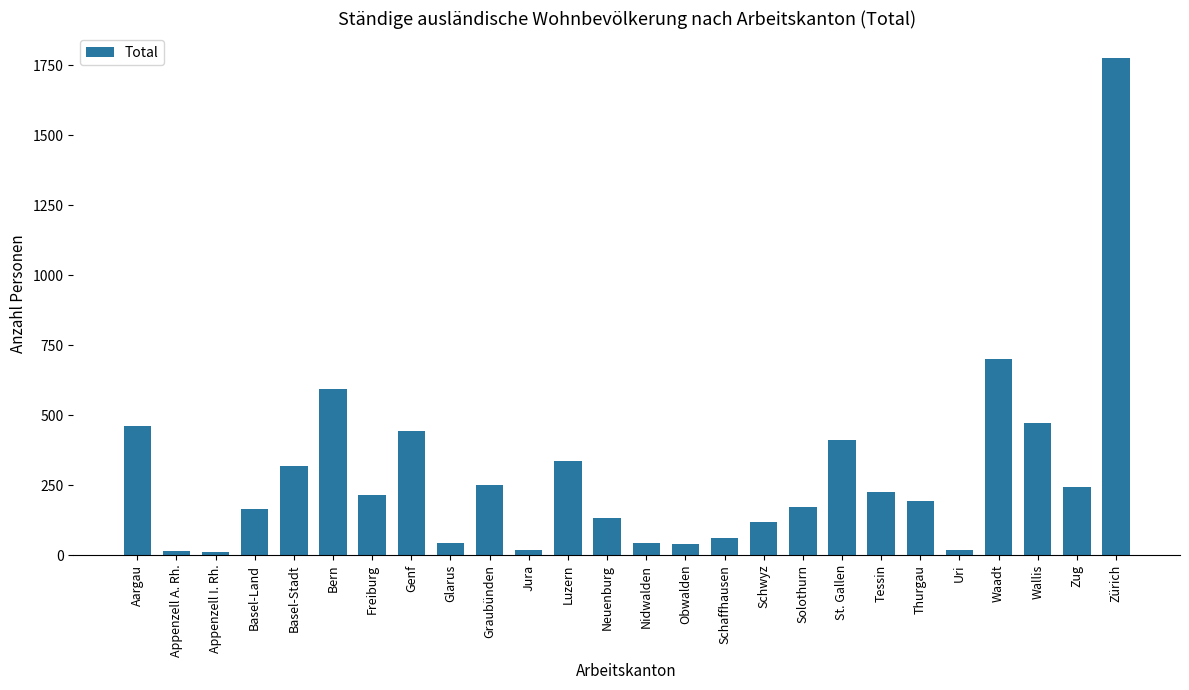

What is the label of the 20th bar from the left?

Tessin